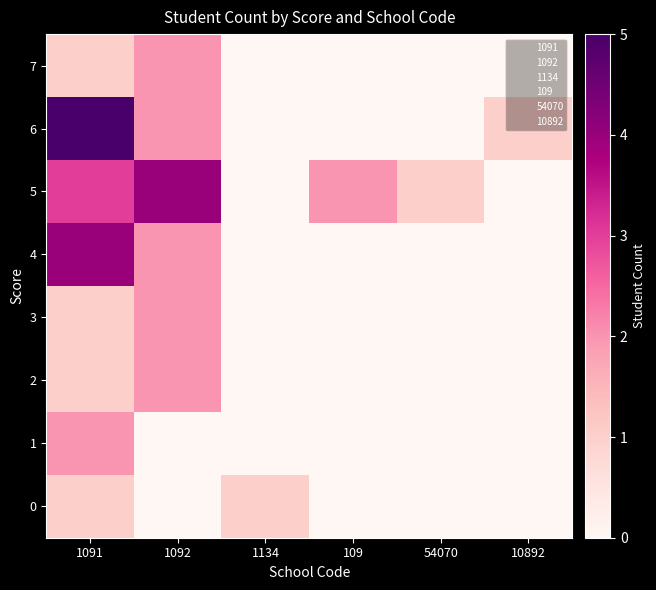

How many data points does each series have?

6